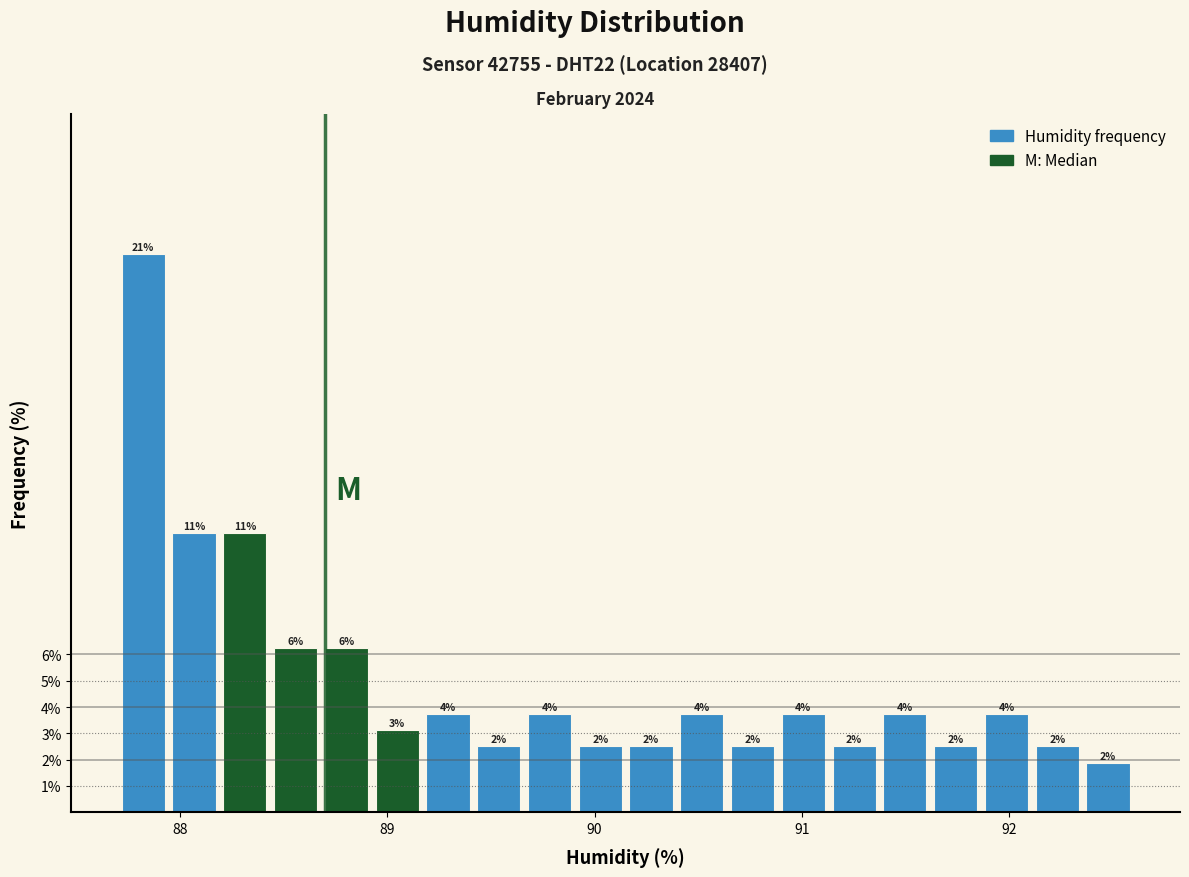

Read against the x-axis, roughly where is the centre of the tallest bar?

87.8